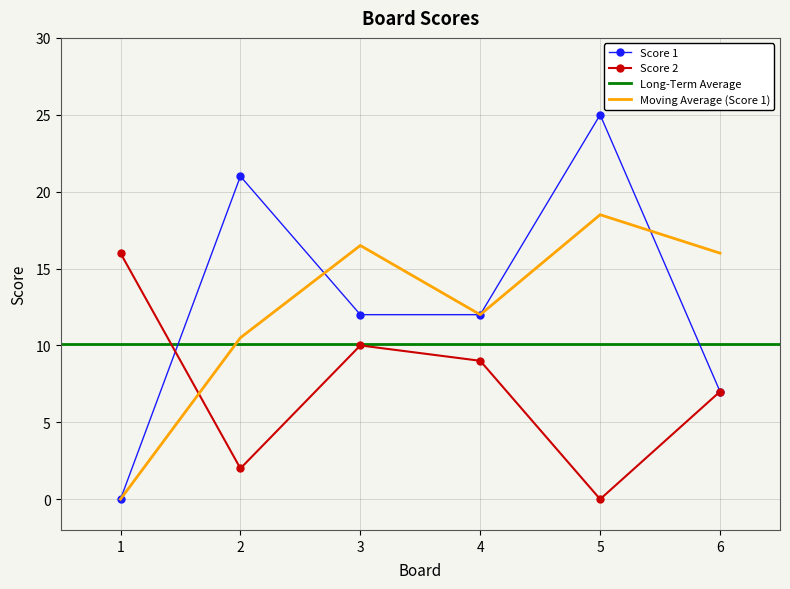

Reading left to right, transcribe all the data shown in this chart.

Score 1: 0	21	12	12	25	7
Score 2: 16	2	10	9	0	7